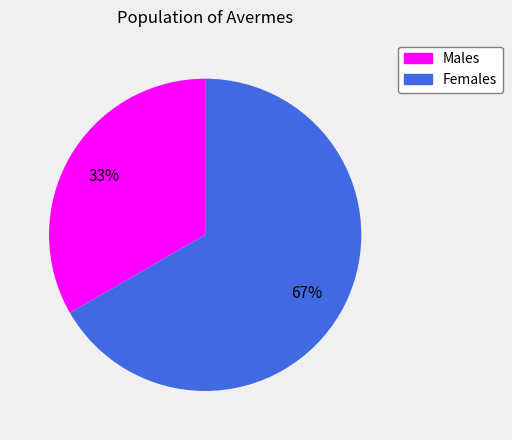

To the nearest percent, what is the combined percentage of Females and Males?

100%